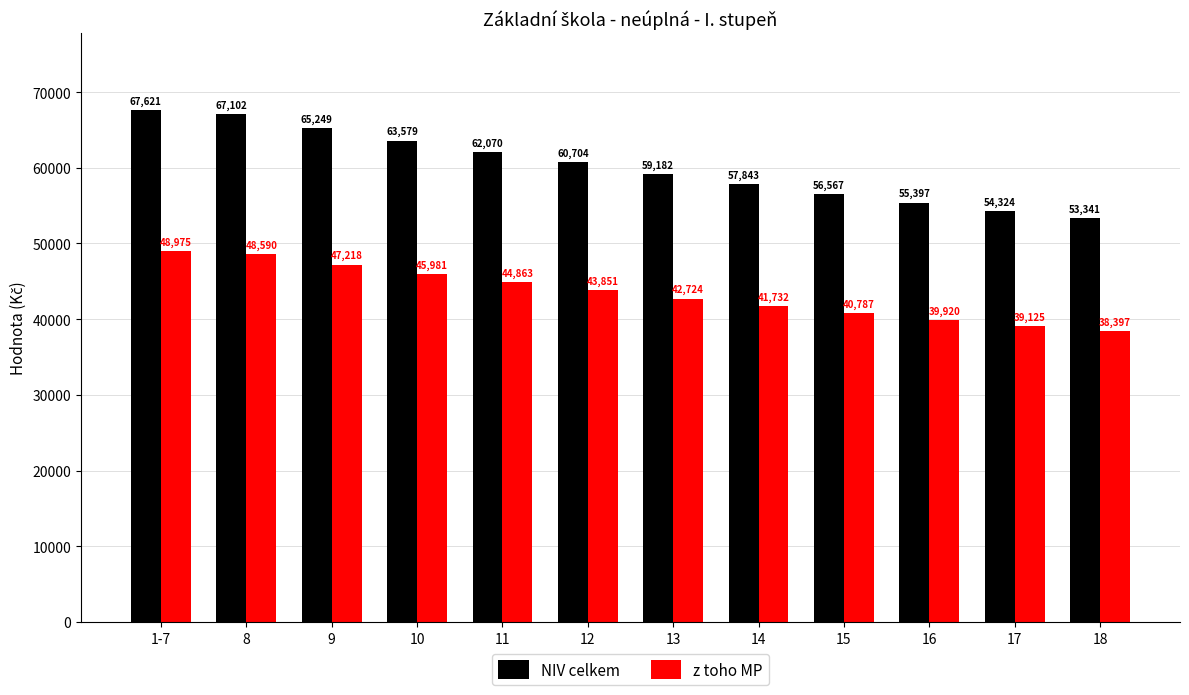

How many groups of bars are there?

12